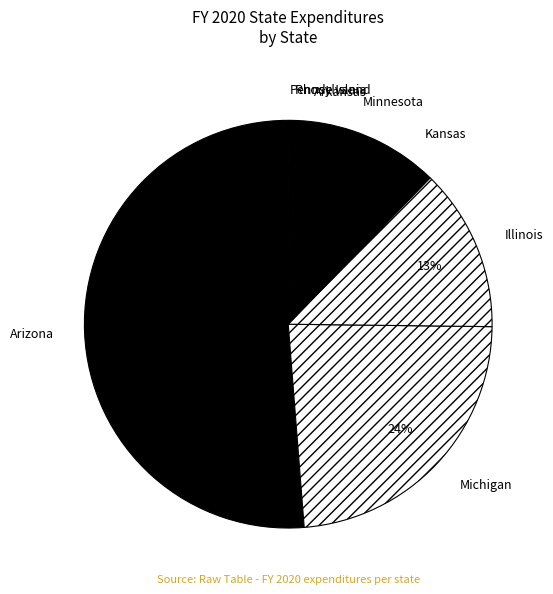

Combined, do Arkansas and Minnesota account for over 50%?

No